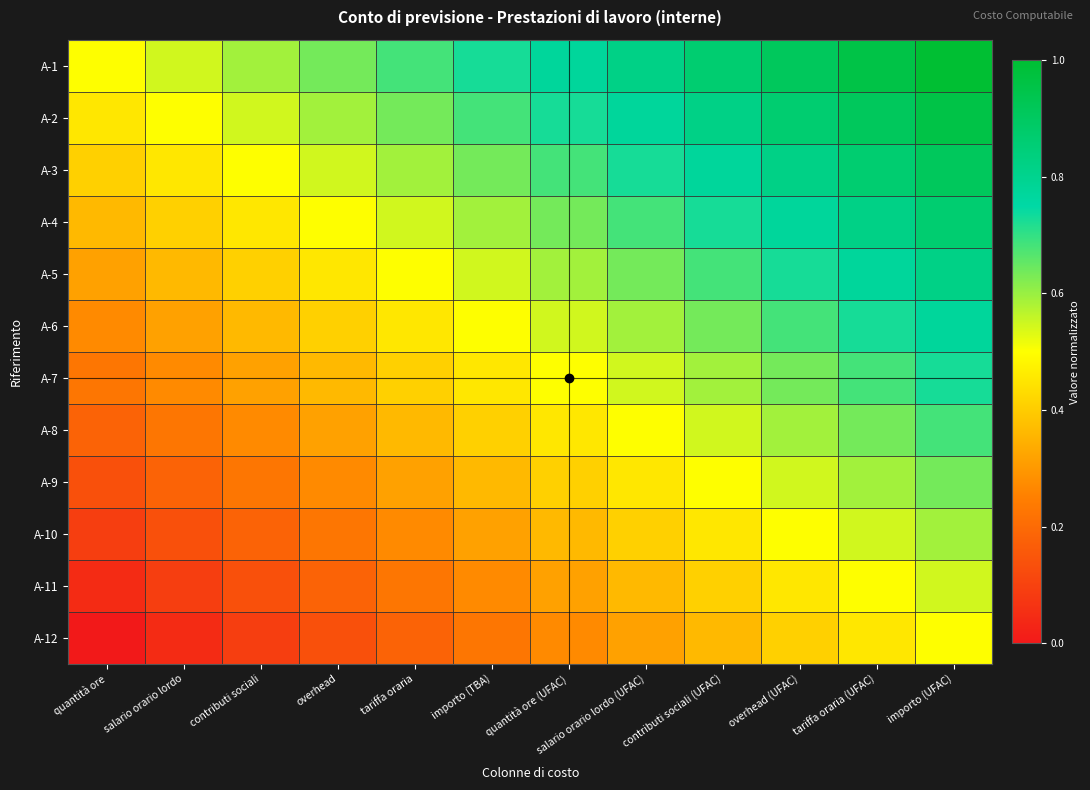

Rank the series by their maximum value, from highest to lowest.

A-1, A-2, A-3, A-4, A-5, A-6, A-7, A-8, A-9, A-10, A-11, A-12